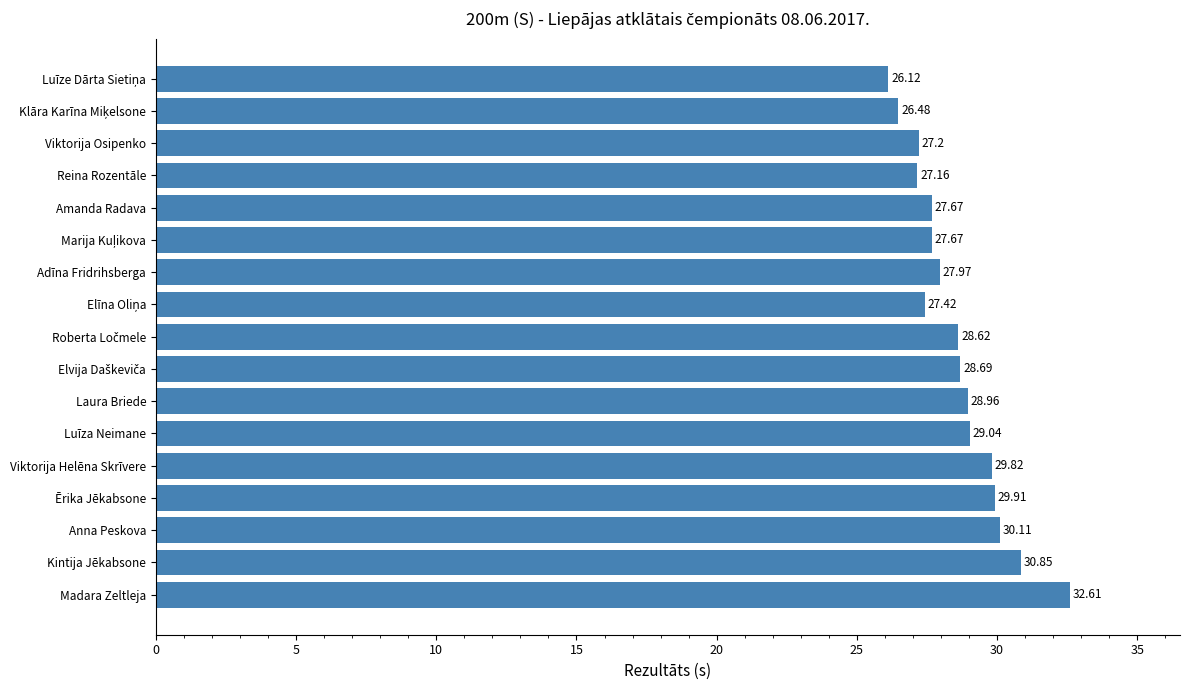

What is the change in value from Viktorija Helēna Skrīvere to Reina Rozentāle?

-2.7